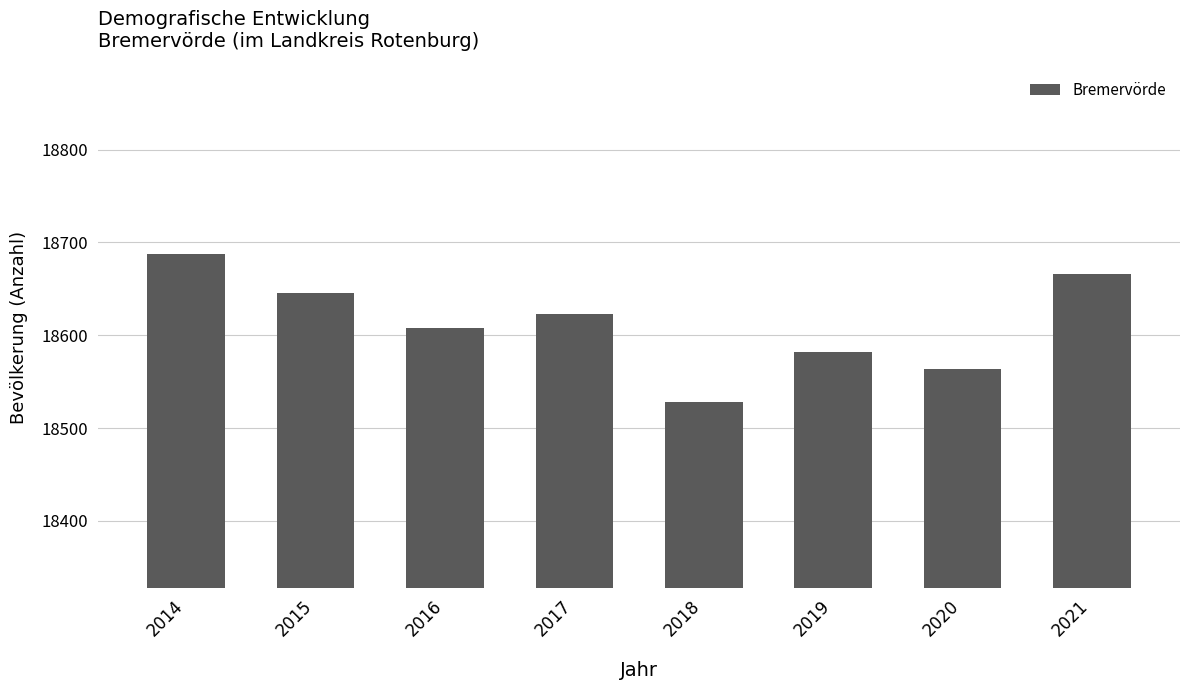

How many bars are there in total?

8